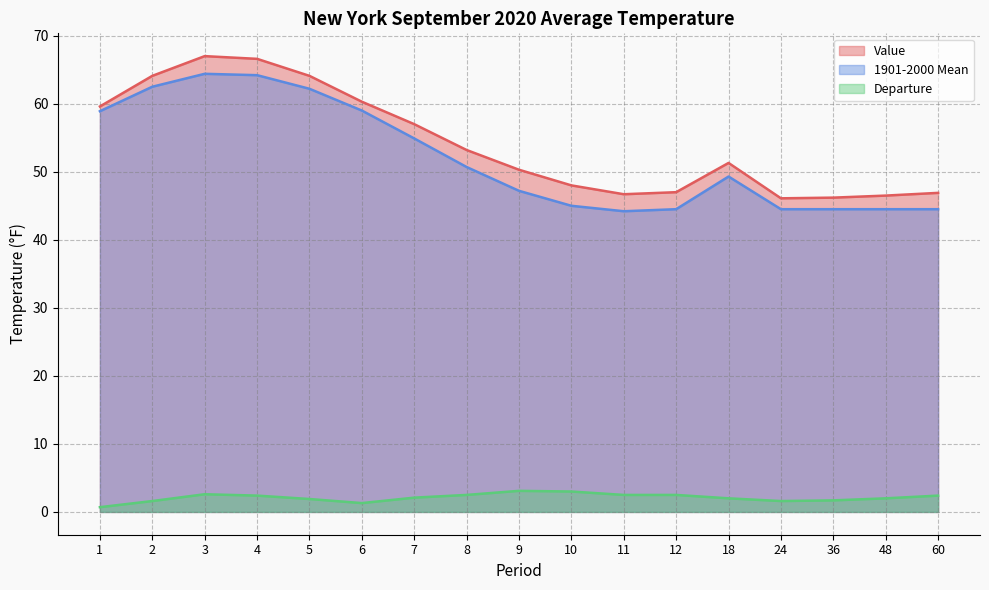

What is the average value of the Departure series?

2.1